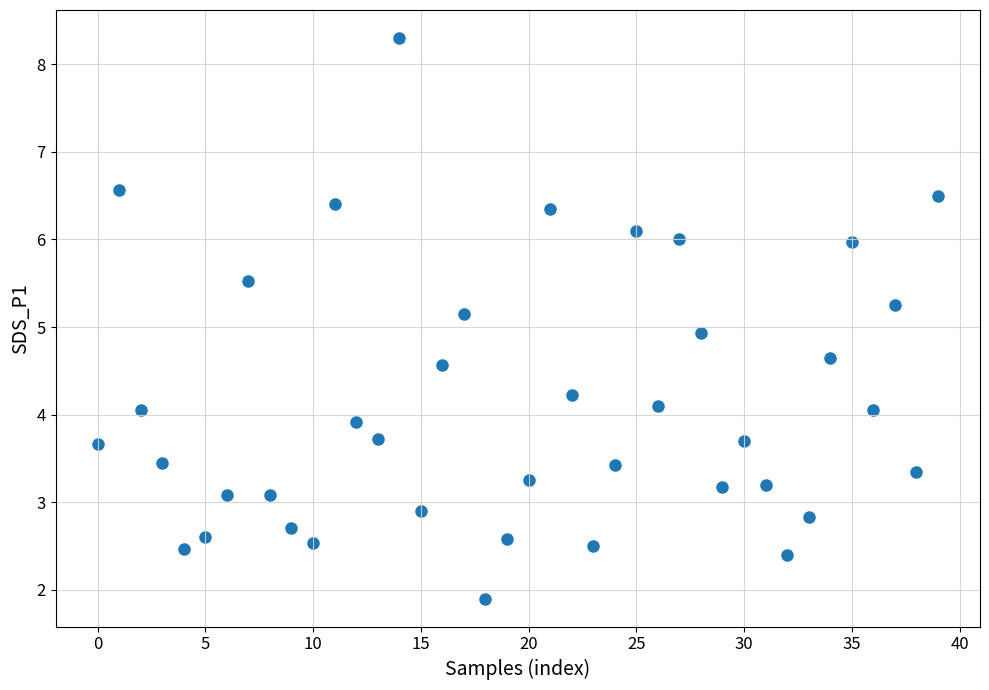

What is the range of Y values (max minus min)?

6.4